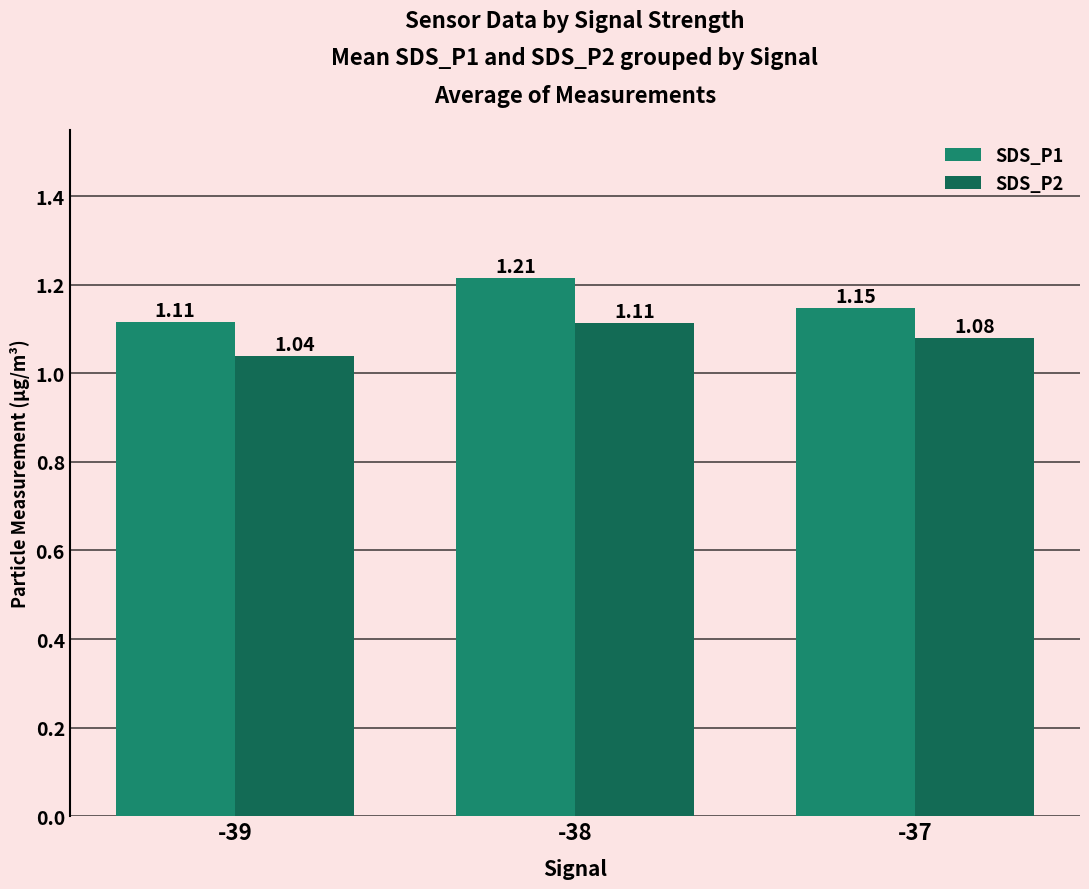

At how many categories does at least one series exceed 1?

3